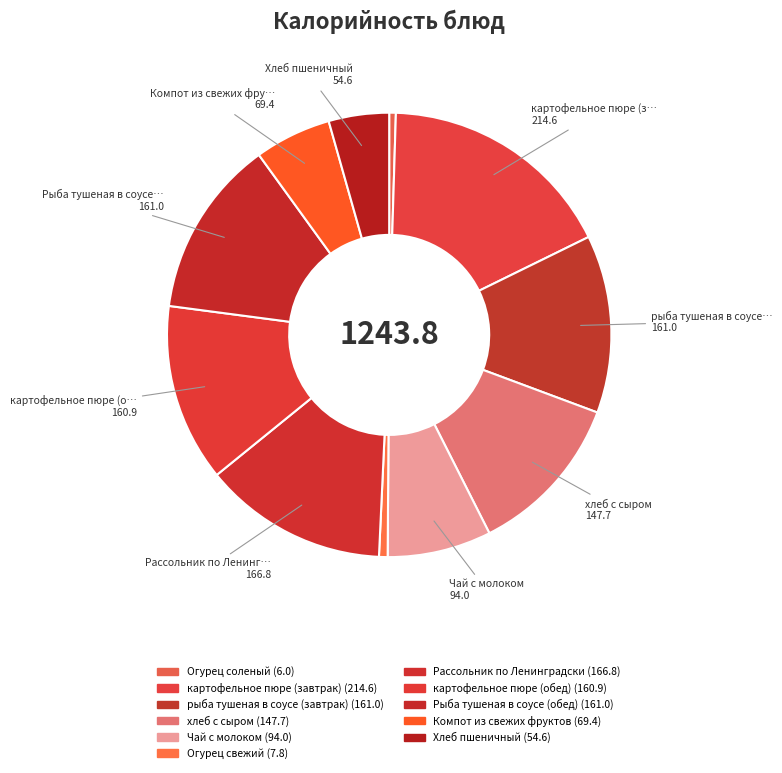

How many segments does this pie chart have?

11